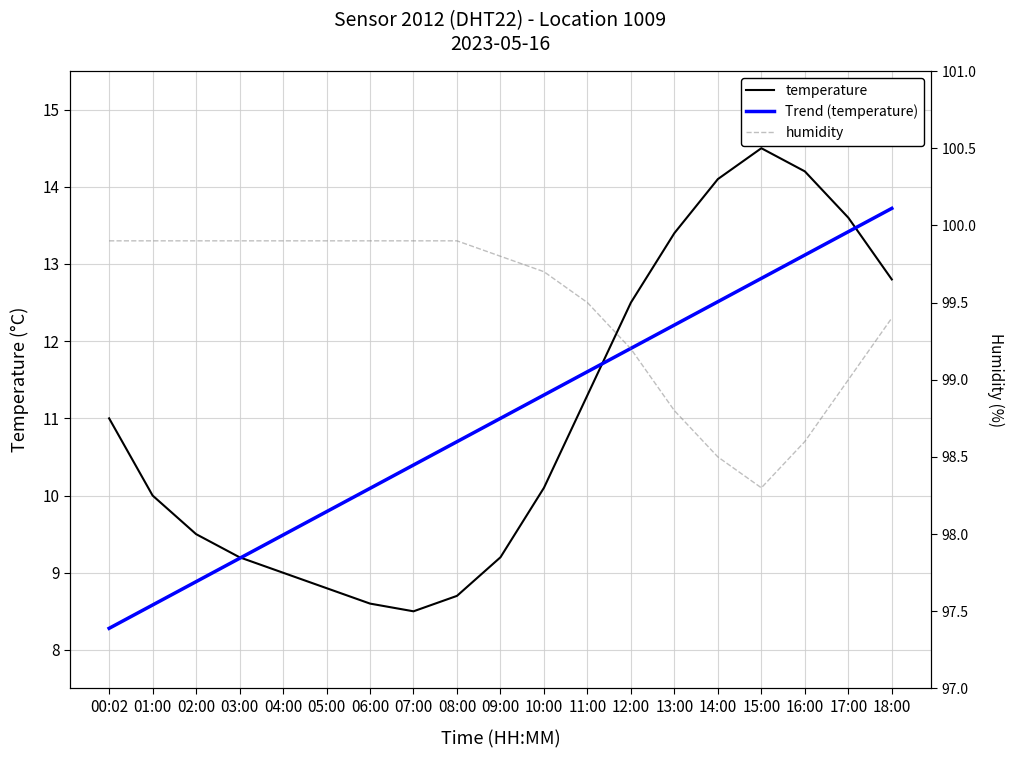

Reading left to right, extract all data points from this chart.

temperature: 11.0	10.0	9.5	9.2	9.0	8.8	8.6	8.5	8.7	9.2	10.1	11.3	12.5	13.4	14.1	14.5	14.2	13.6	12.8
Trend (temperature): 8.3	8.6	8.9	9.2	9.5	9.8	10.1	10.4	10.7	11.0	11.3	11.6	11.9	12.2	12.5	12.8	13.1	13.4	13.7
humidity: 99.9	99.9	99.9	99.9	99.9	99.9	99.9	99.9	99.9	99.8	99.7	99.5	99.2	98.8	98.5	98.3	98.6	99.0	99.4